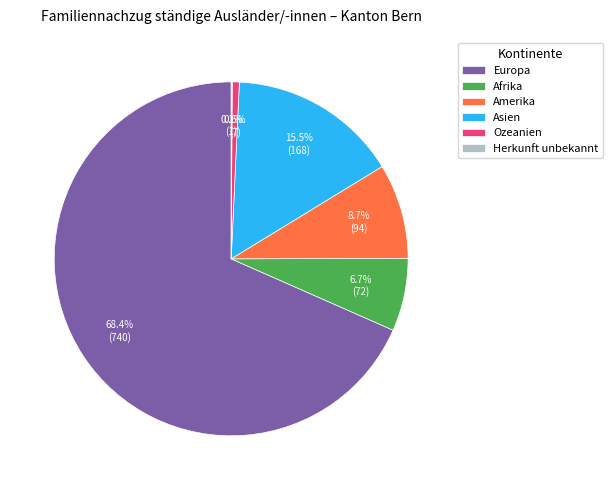

Is there any slice that represents more than half of the pie?

Yes